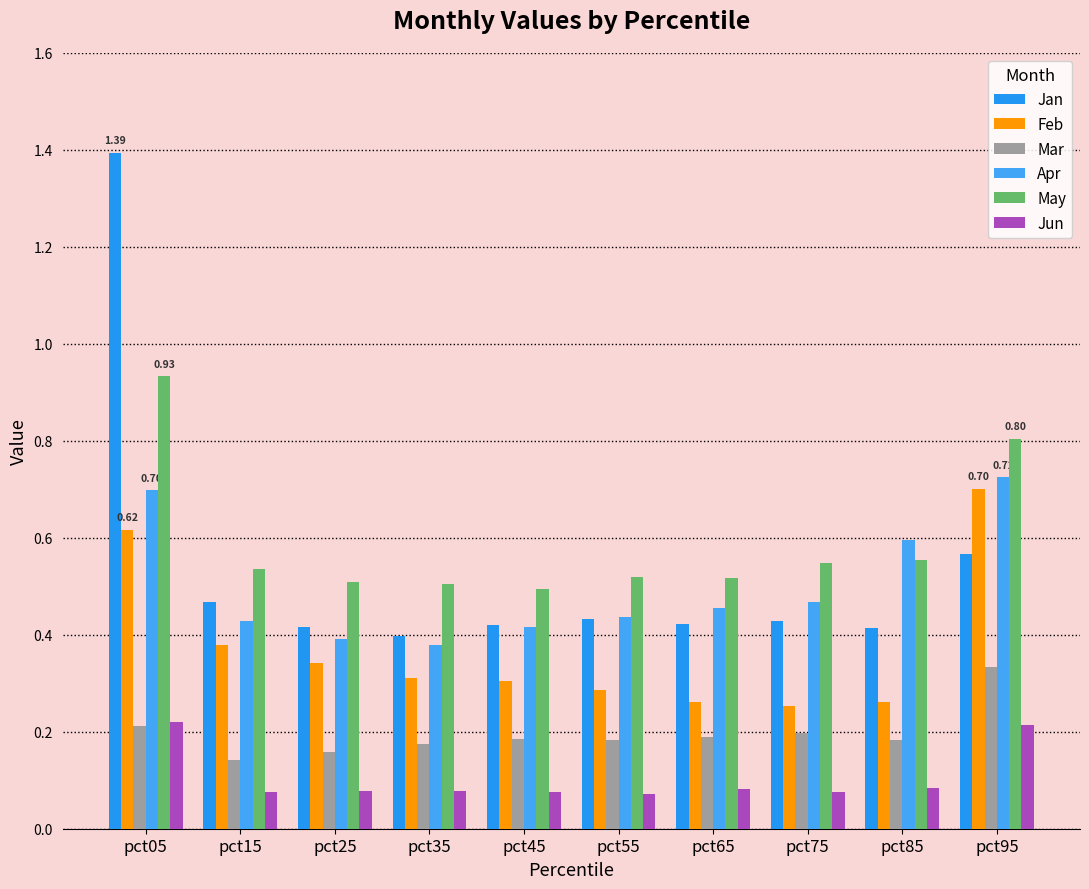

How many categories are shown in the chart?

10